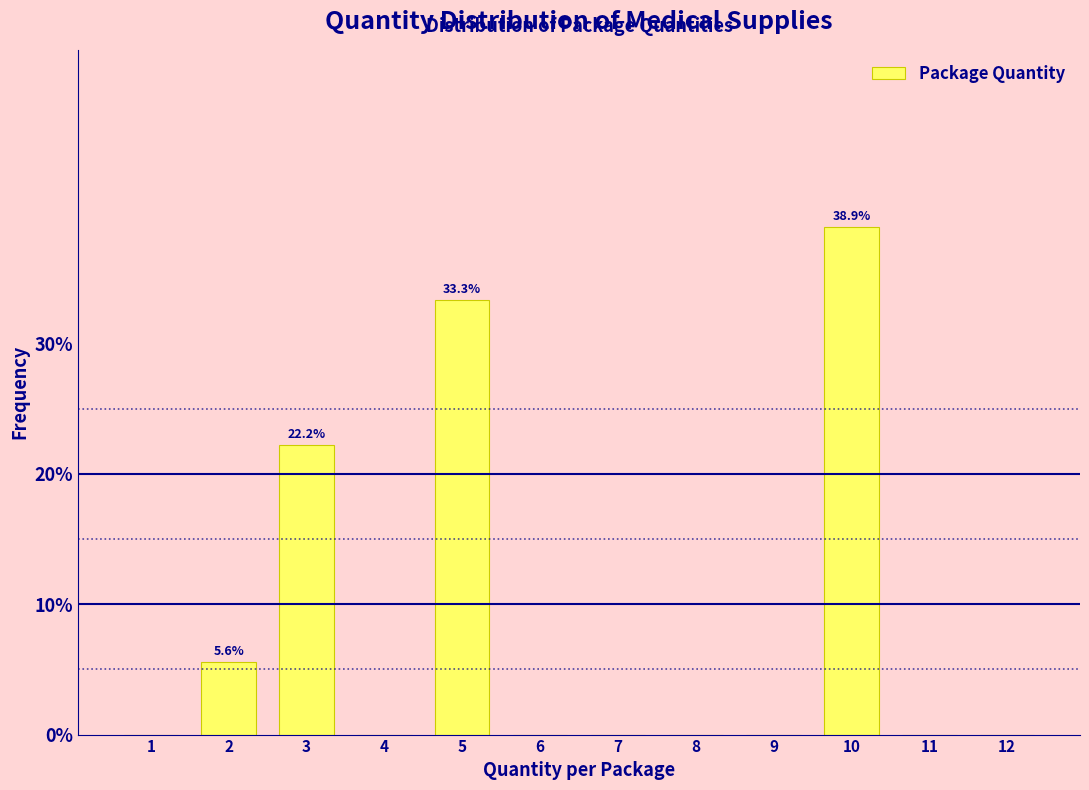

Reading left to right, extract all data points from this chart.

1=0.0	2=5.6	3=22.2	4=0.0	5=33.3	6=0.0	7=0.0	8=0.0	9=0.0	10=38.9	11=0.0	12=0.0